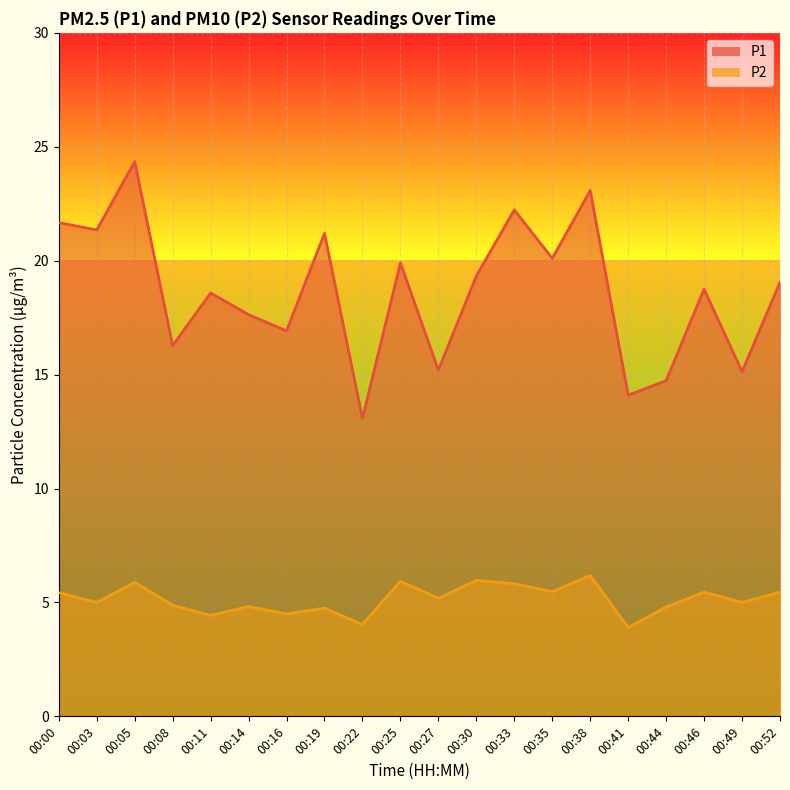

The value of P1 at 00:27 is 21.2. True or false?

False